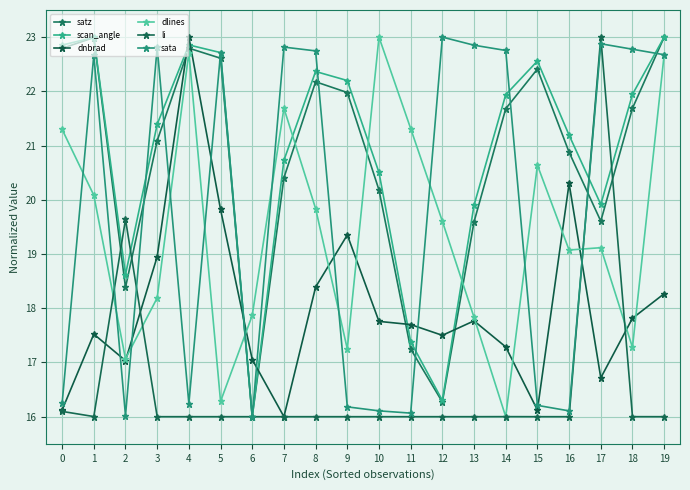

What is the smallest value displayed?

16.0